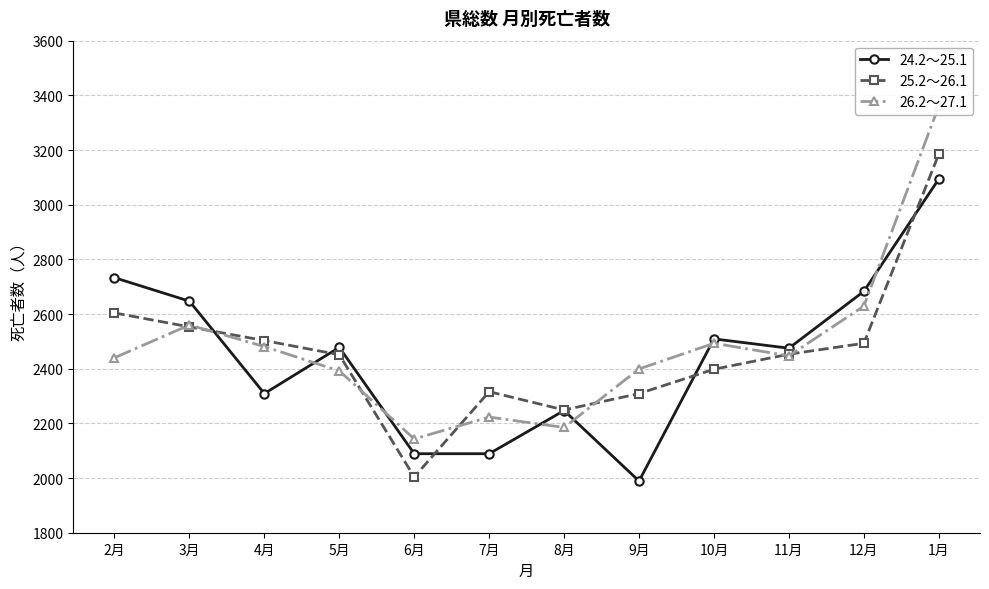

What is the difference between the highest and lowest values at 3月?

94